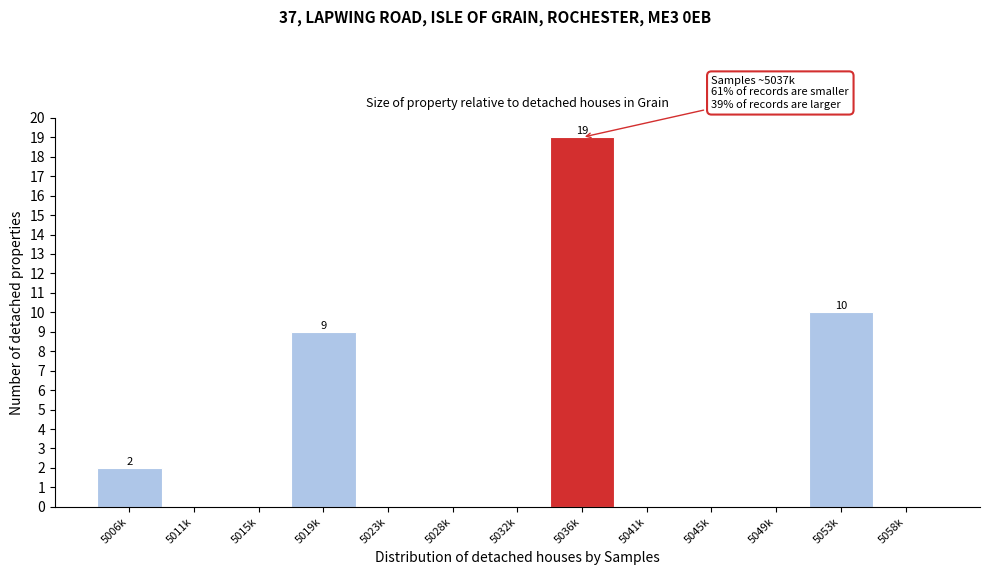

Reading left to right, list all the values displayed in this chart.

5006k=2	5011k=0	5015k=0	5019k=9	5023k=0	5028k=0	5032k=0	5036k=19	5041k=0	5045k=0	5049k=0	5053k=10	5058k=0